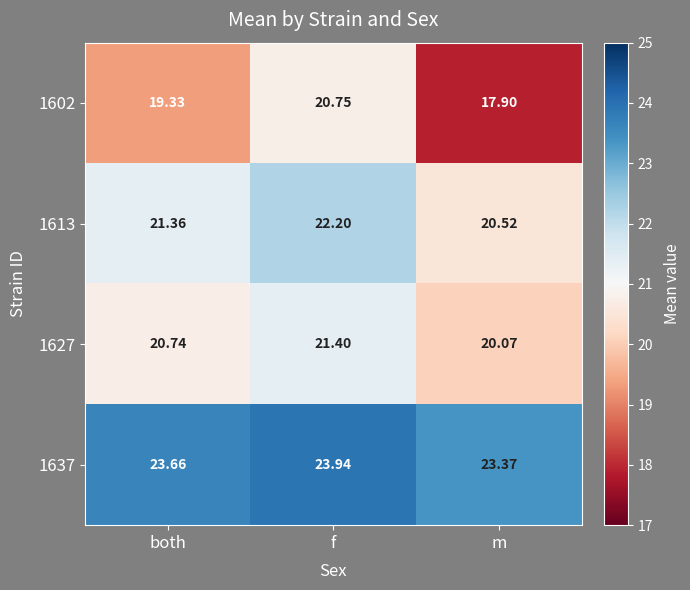

At which category is the sum across all series the highest?

f